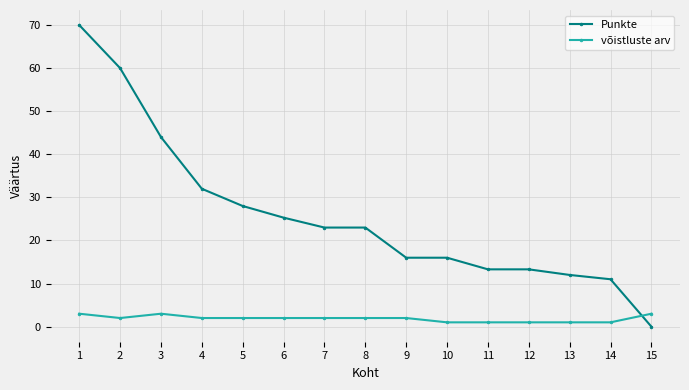

Reading left to right, list all the values displayed in this chart.

Punkte: 70.0	60.0	44.0	32.0	28.0	25.3	23.0	23.0	16.0	16.0	13.3	13.3	12.0	11.0	0.0
võistluste arv: 3.0	2.0	3.0	2.0	2.0	2.0	2.0	2.0	2.0	1.0	1.0	1.0	1.0	1.0	3.0